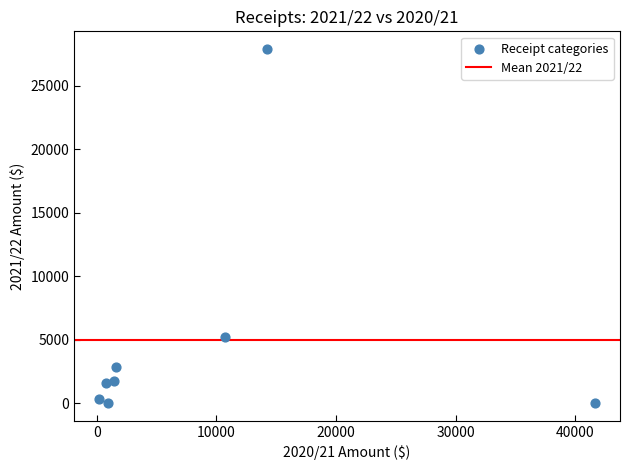

What is the average X value?

8955.6